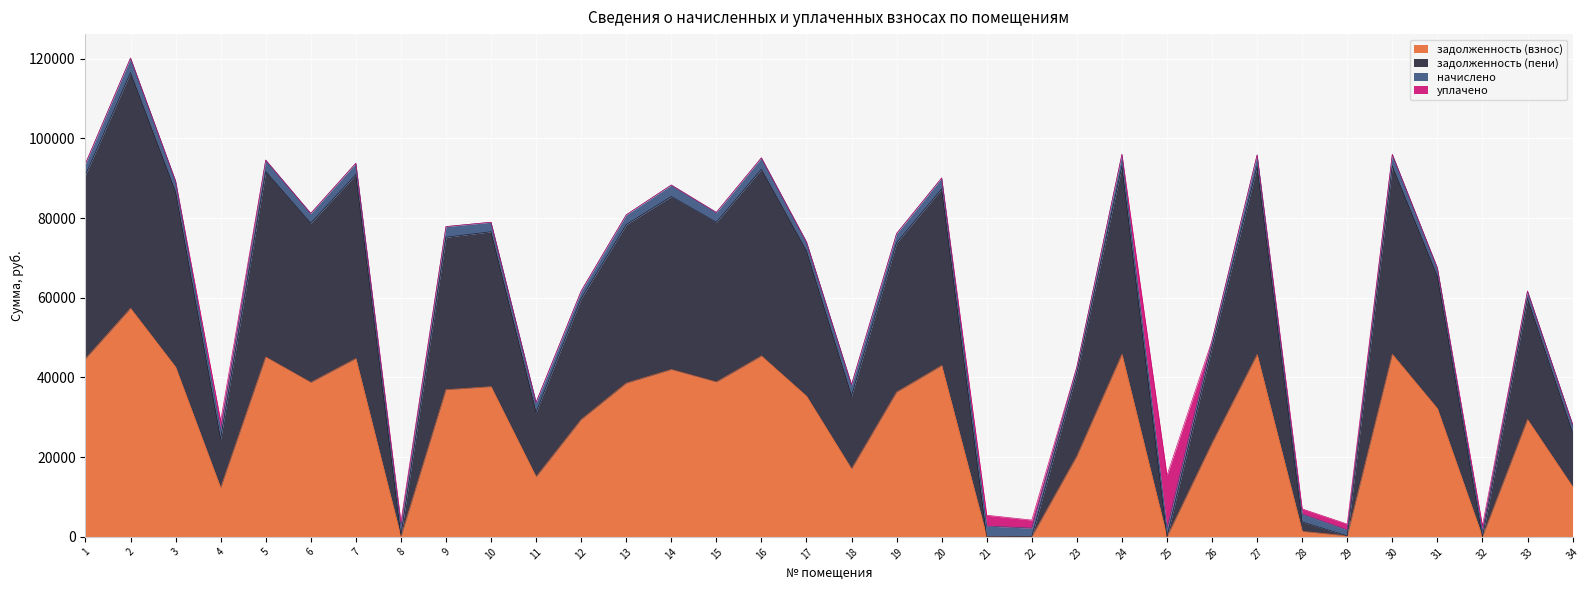

At which label does задолженность (взнос) reach its minimum?

8